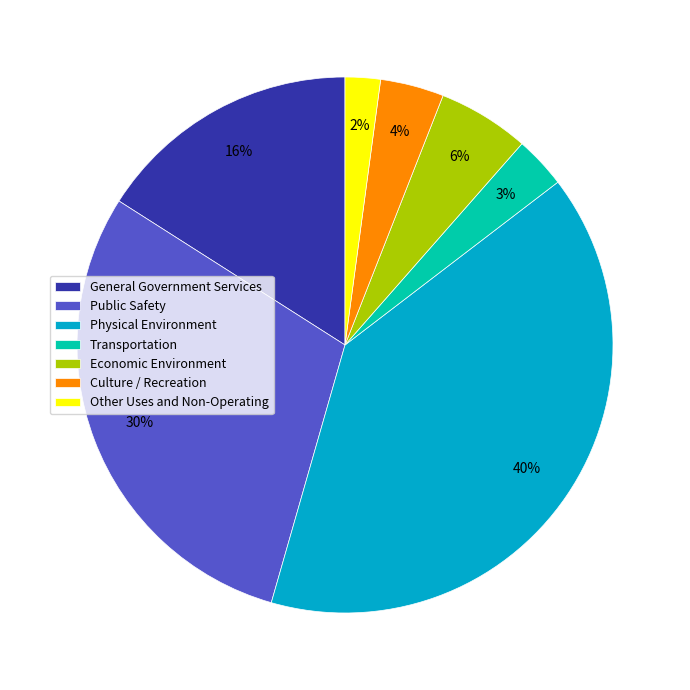

How many slices are in this pie chart?

7